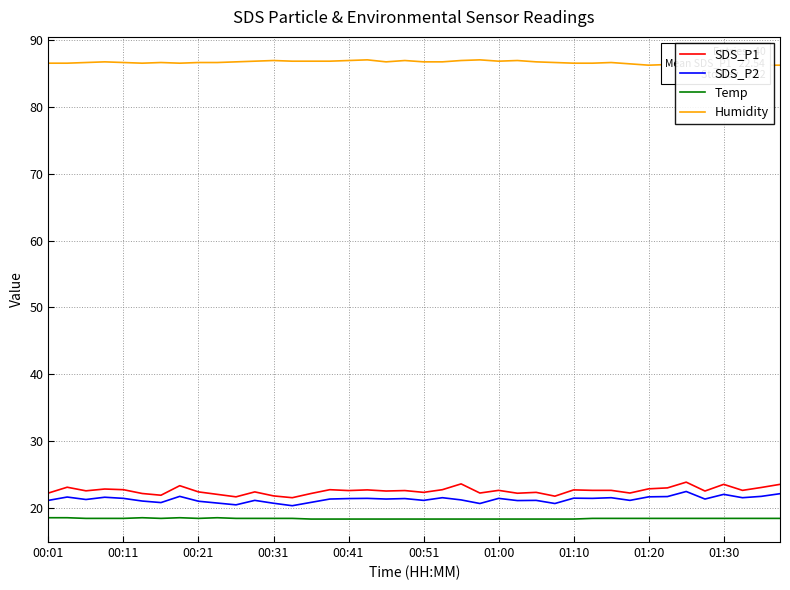

True or false: SDS_P2 has a value of 21.5 at 37.

True